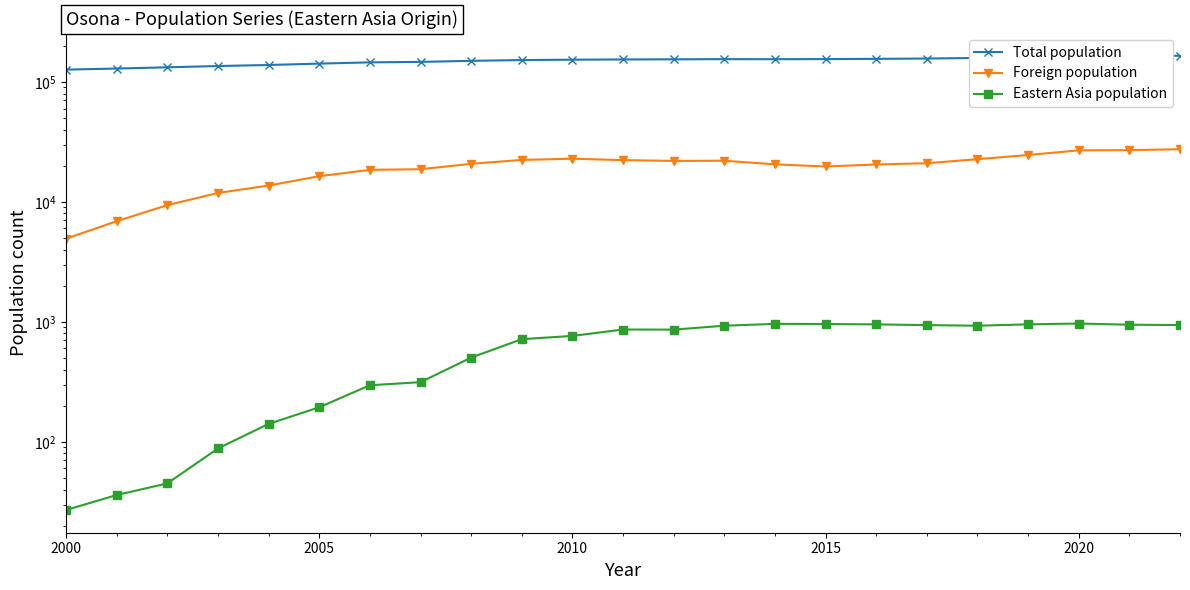

What is the spread (max minus min) of values at 2020?

155633